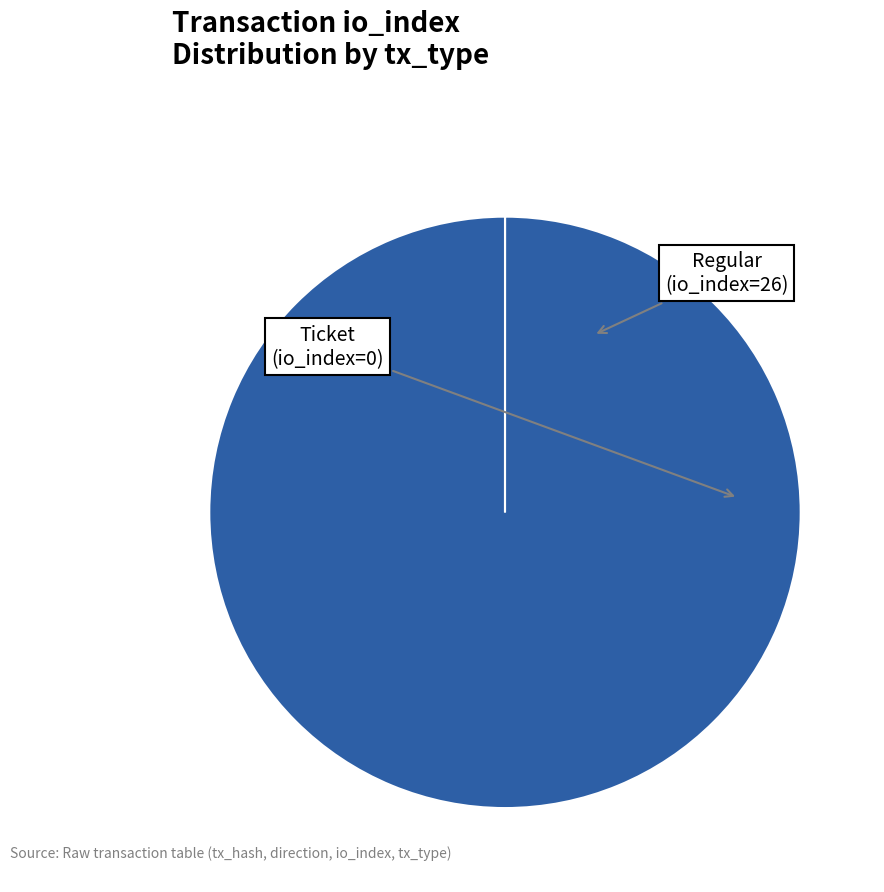

Is there any slice that represents more than half of the pie?

Yes